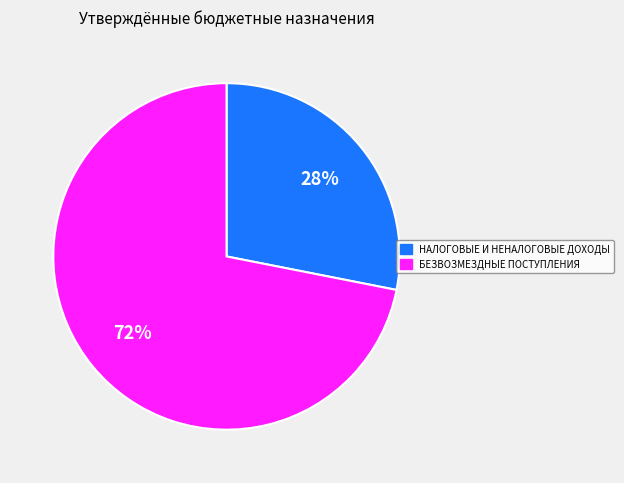

What is the smallest slice in the pie chart?

НАЛОГОВЫЕ И НЕНАЛОГОВЫЕ ДОХОДЫ